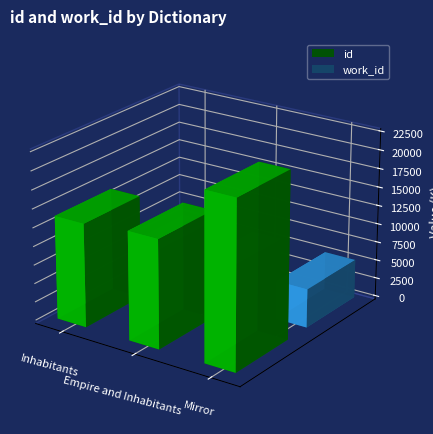

Which has a higher value, 3 or Empire and Inhabitants?

3